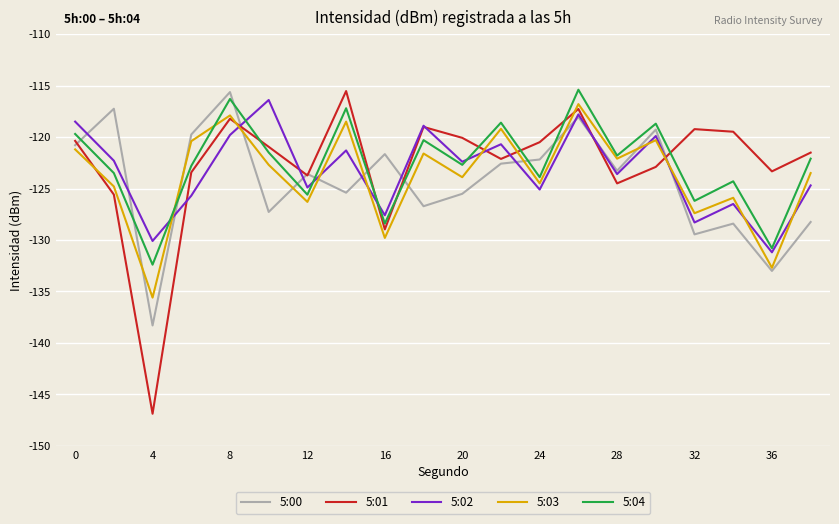

In 5:02, how many points are lower than both neighbors (excluding endpoints)?

8